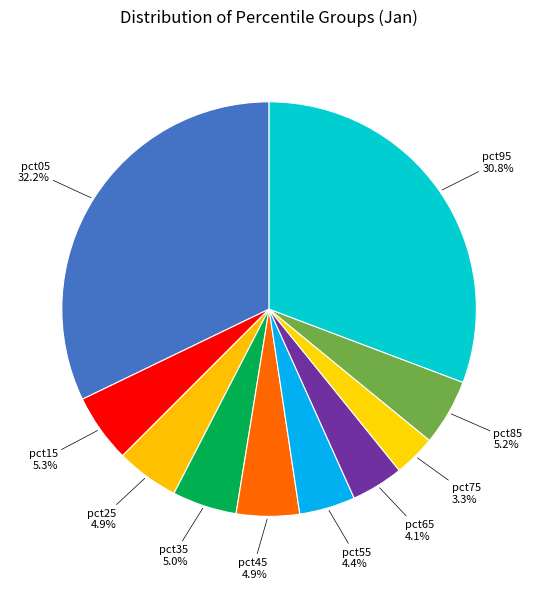

How many slices are in this pie chart?

10